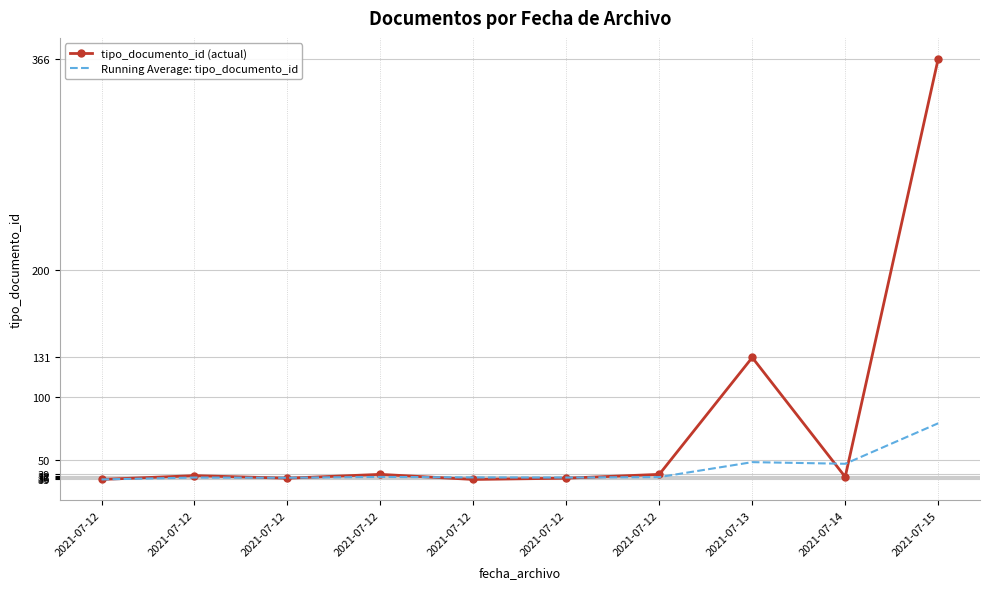

What is the difference between the maximum and minimum values in the Running Average: tipo_documento_id series?

44.2